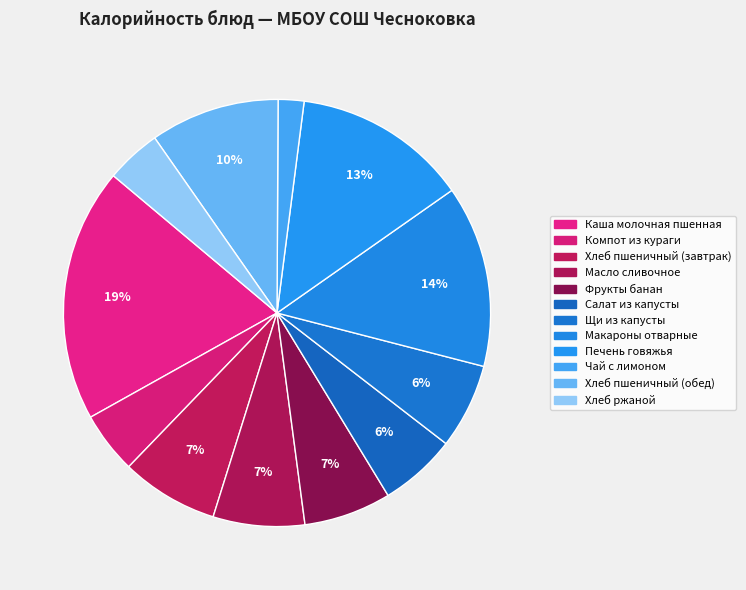

Which category has the smallest portion of the pie?

Чай с лимоном